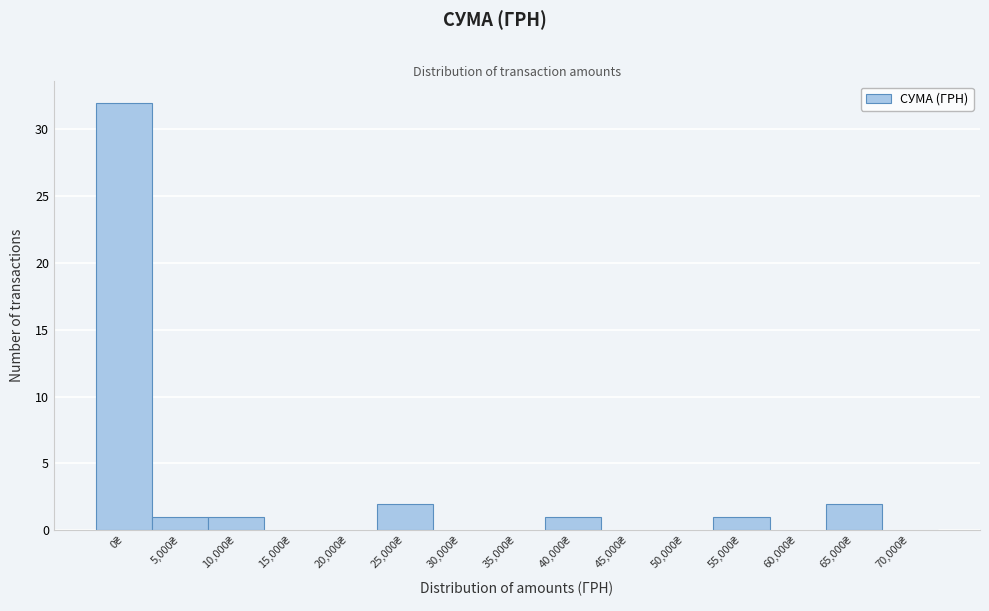

What is the maximum value shown in the chart?

32